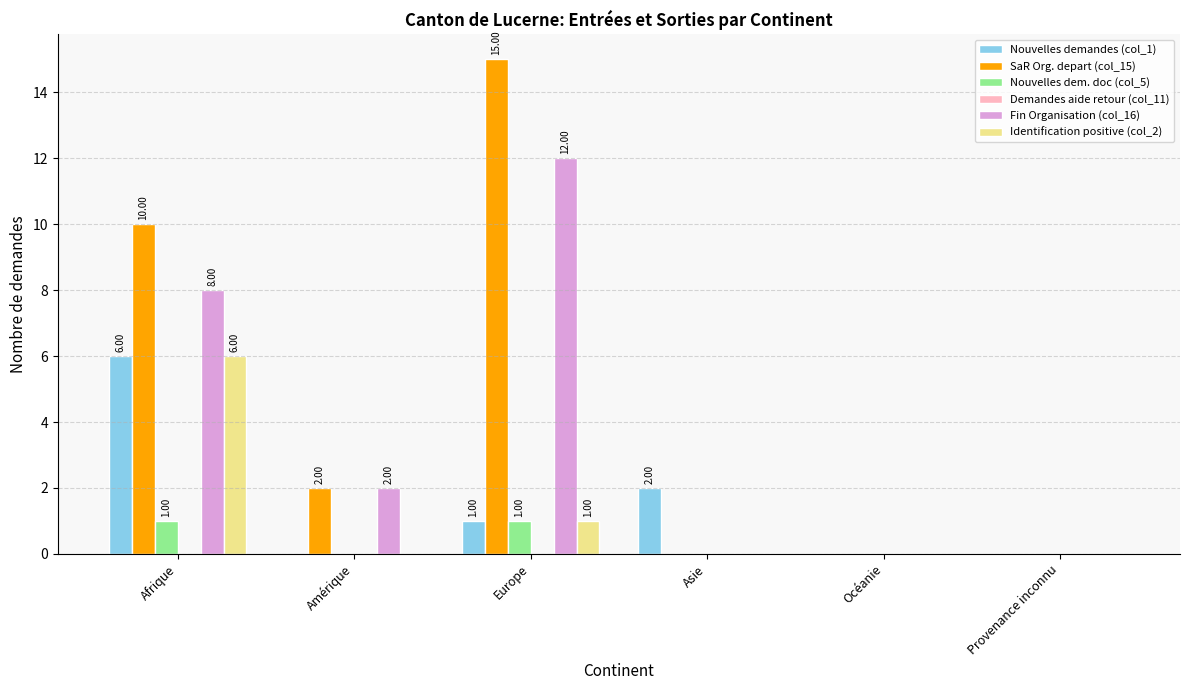

How many data points does each series have?

6